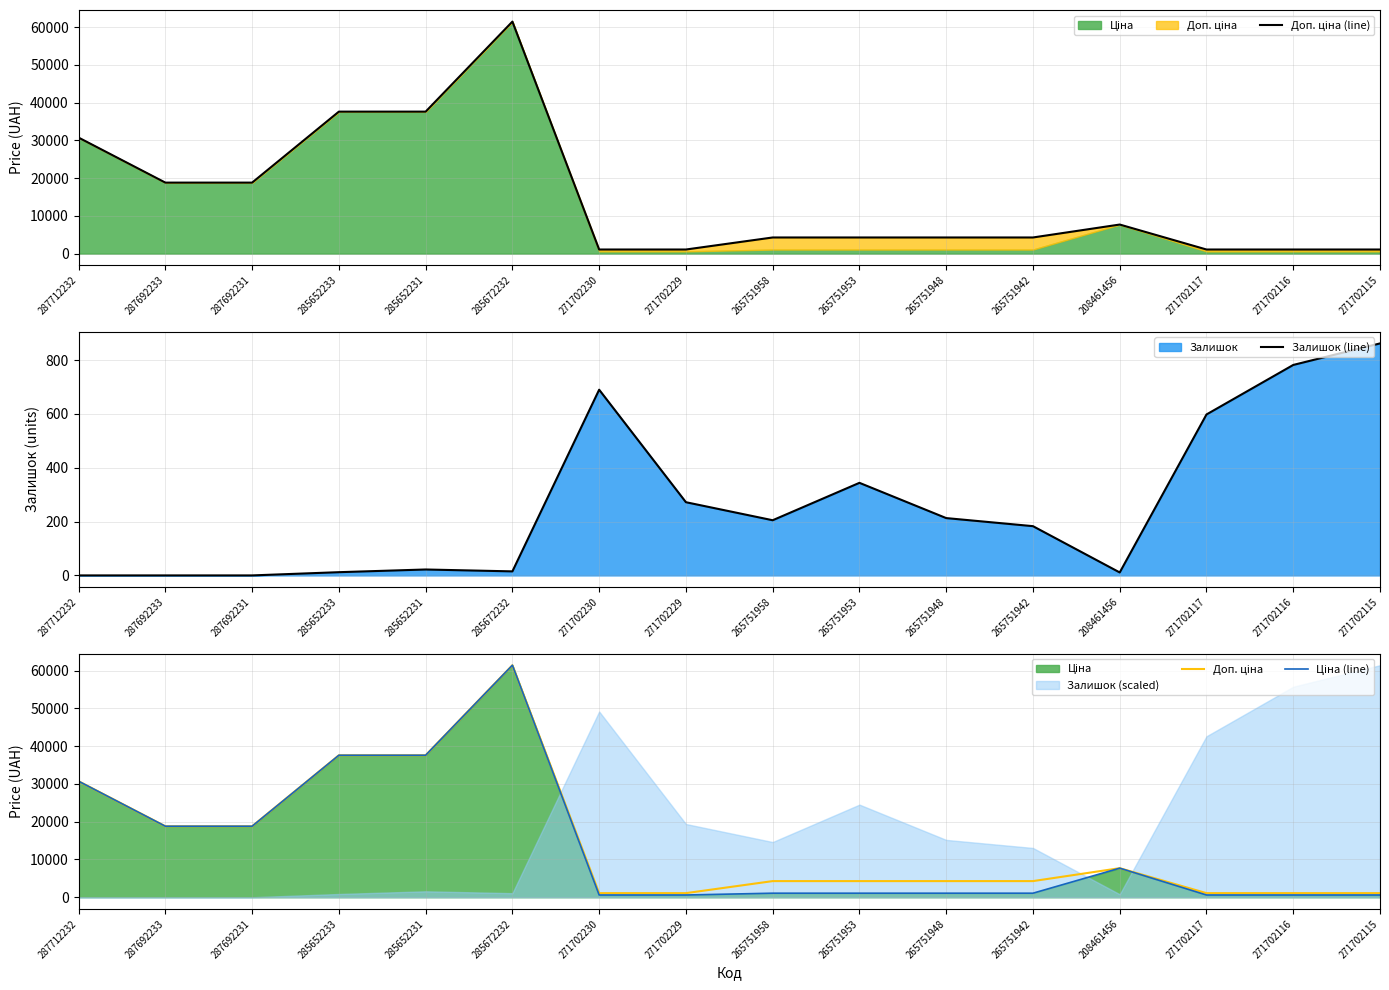

What is the greatest value displayed?

61434.3